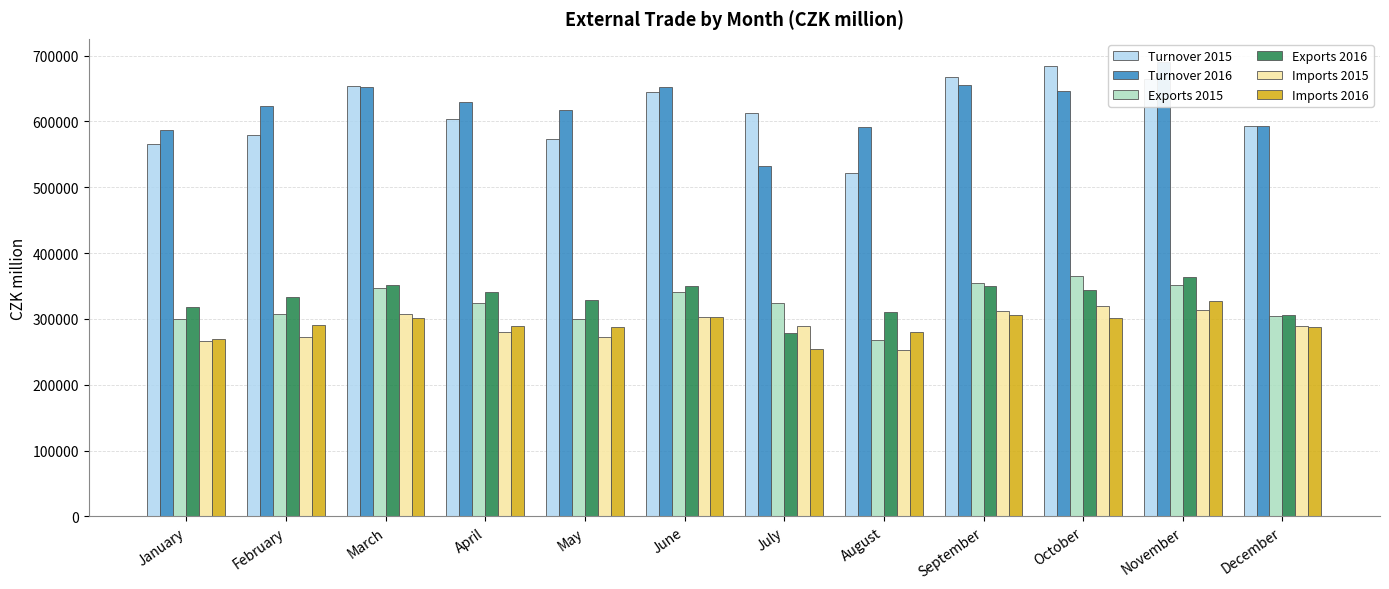

What is the minimum value shown in the chart?

252209